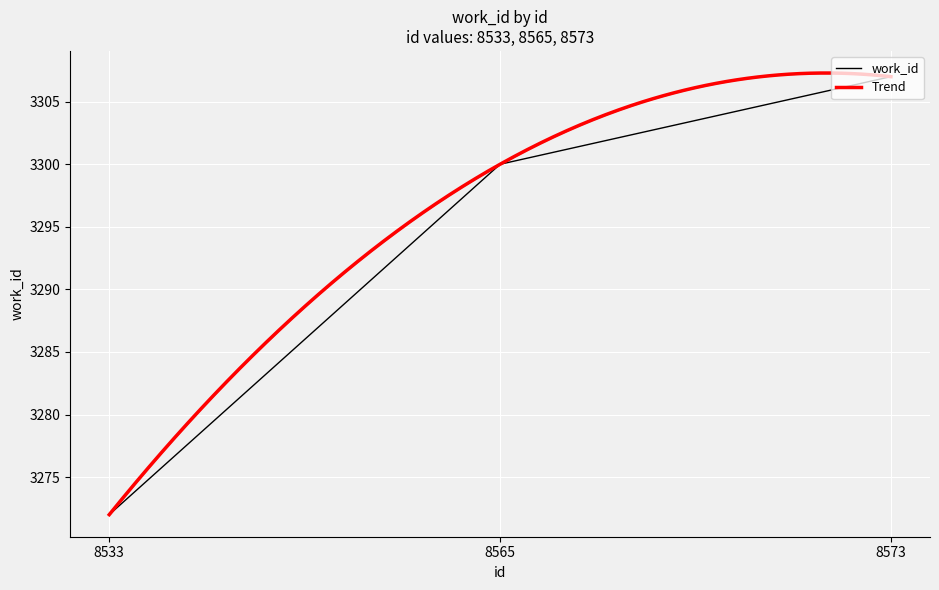

Approximately how many times larger is the value at 8533 compared to 8573?

1.0